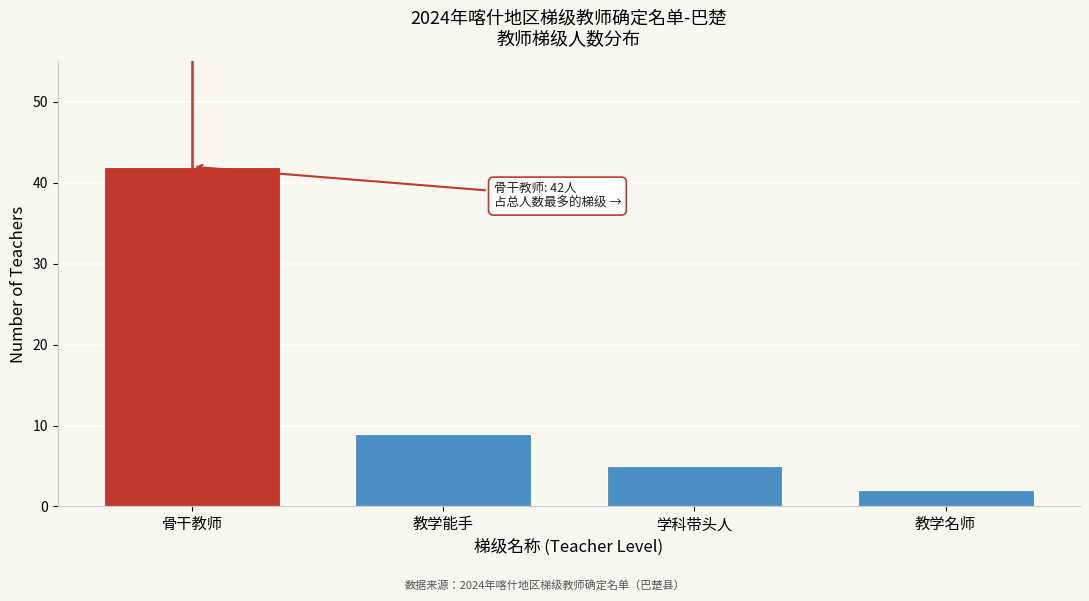

Reading right to left, extract all data points from this chart.

2	5	9	42